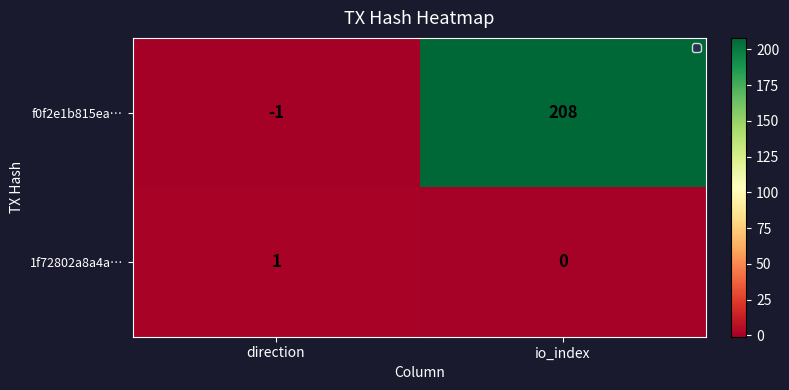

Which label corresponds to the largest value in the chart?

io_index